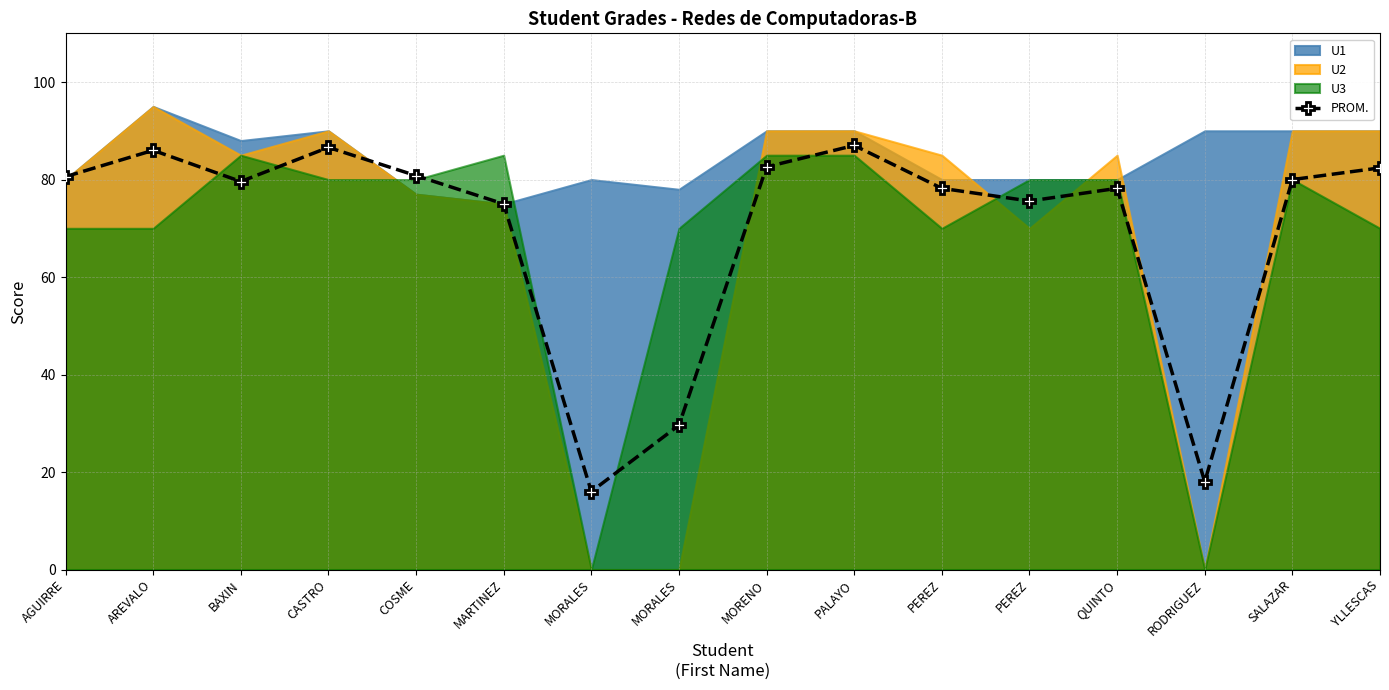

Where is the first local maximum?

AREVALO